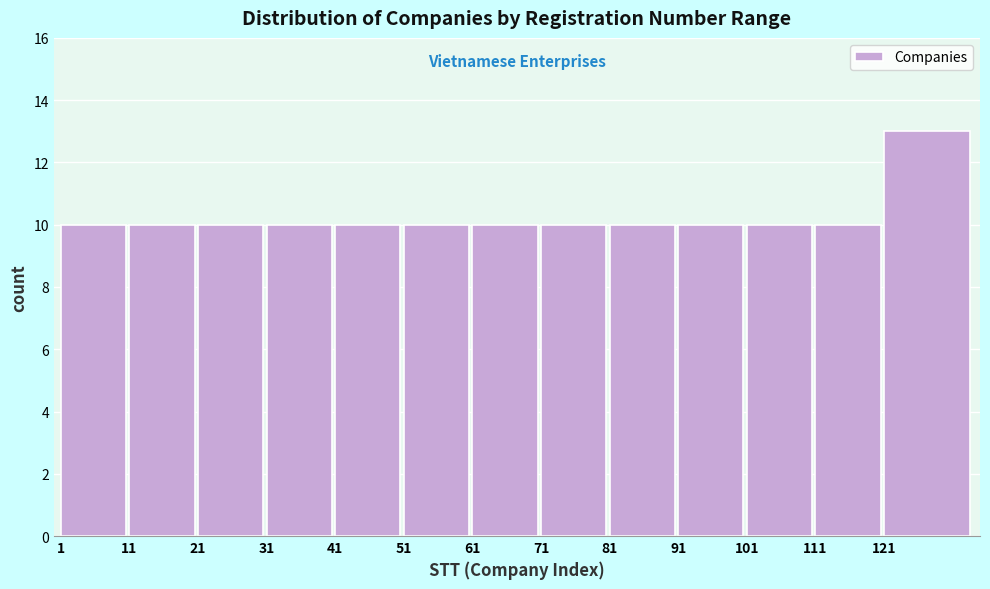

Reading right to left, what are all the values shown in this chart?

13	10	10	10	10	10	10	10	10	10	10	10	10